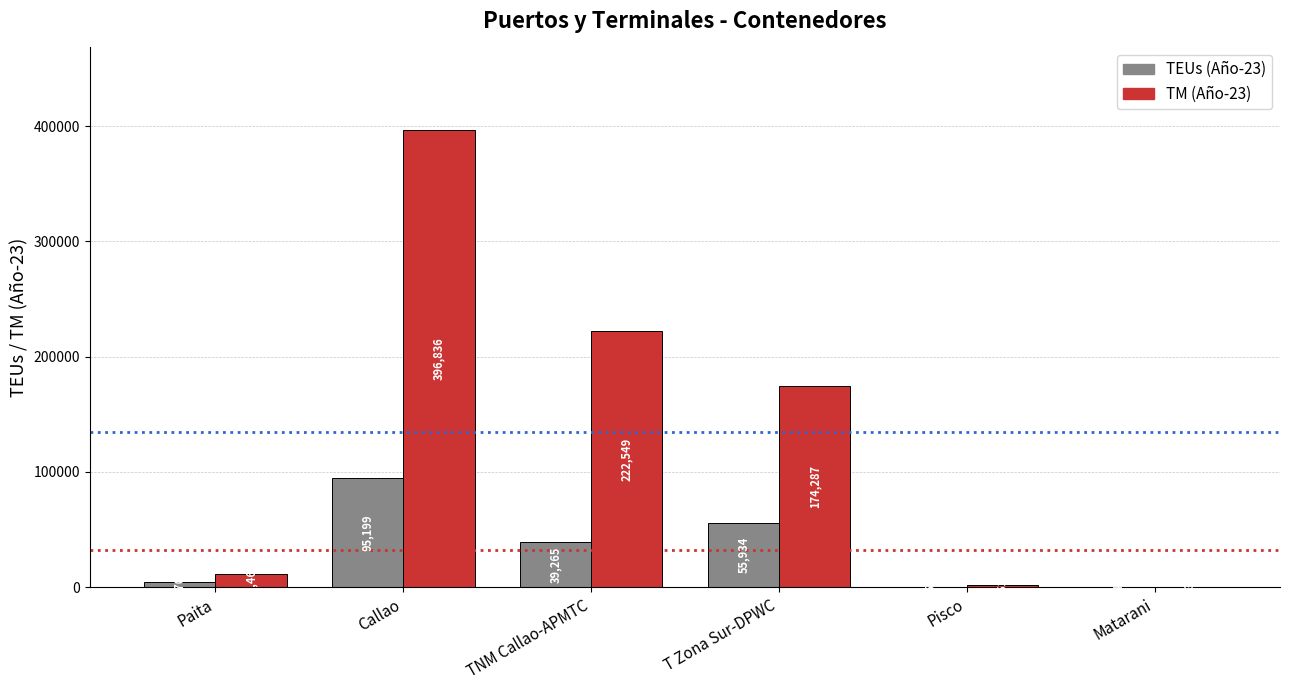

How many values in the TM (Año-23) series exceed 174286?

3